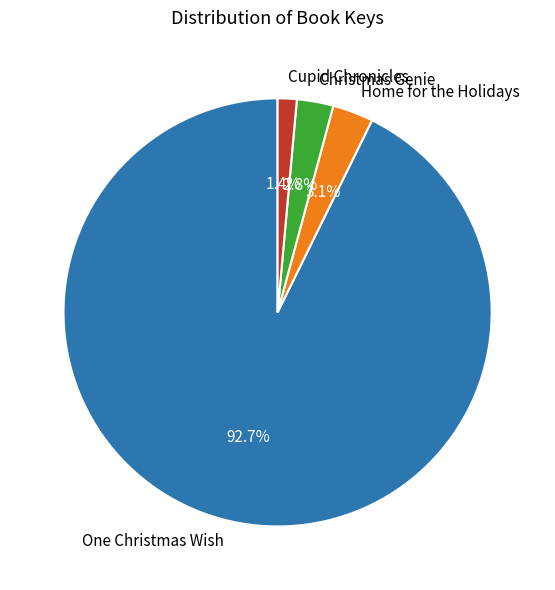

How many segments does this pie chart have?

4